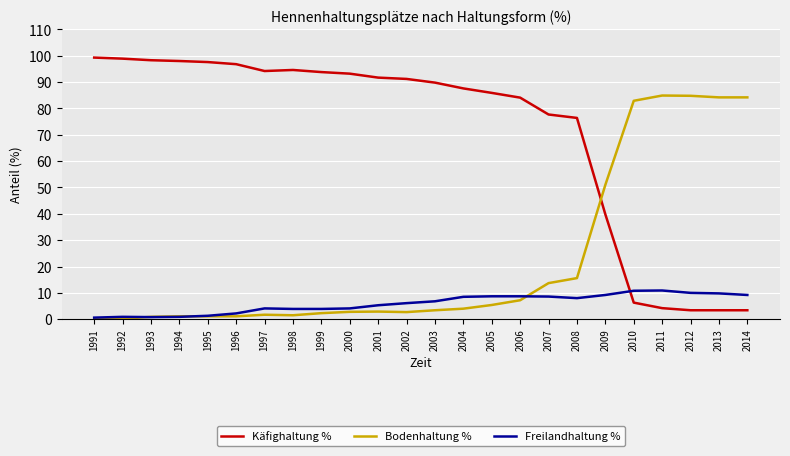

Which series has the widest spread of values?

Käfighaltung %